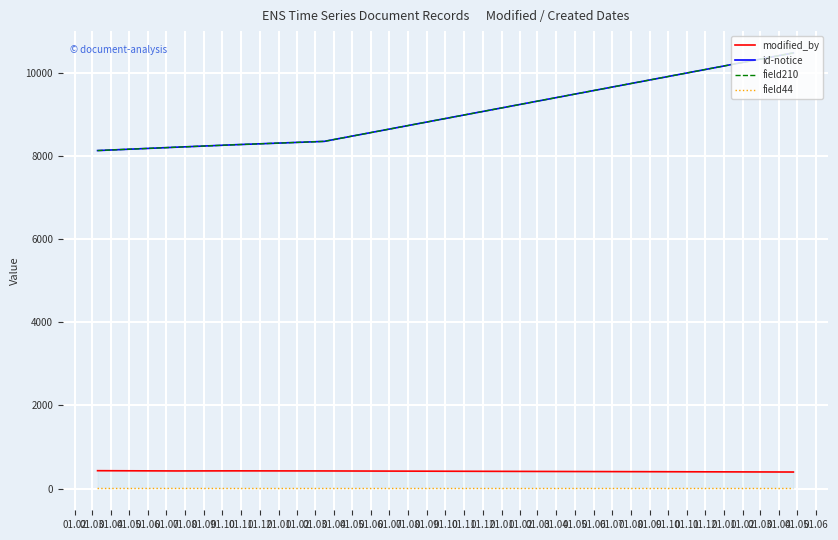

At how many categories does at least one series exceed 7337?

5